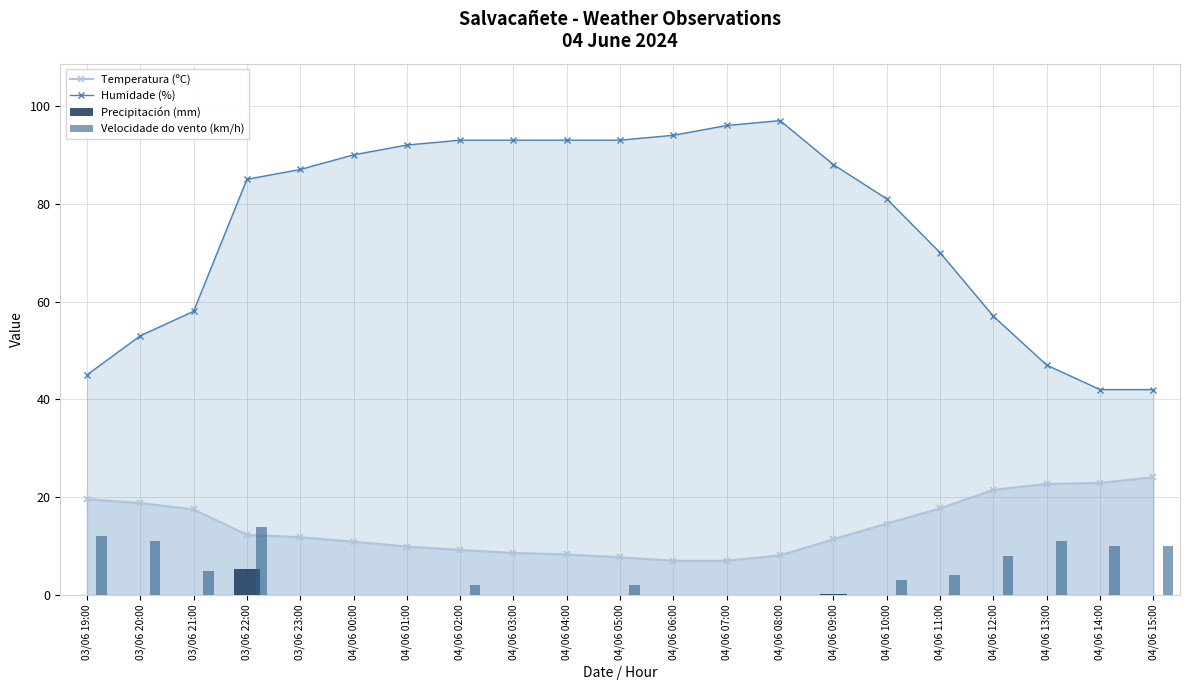

At how many categories does at least one series exceed 76?

13